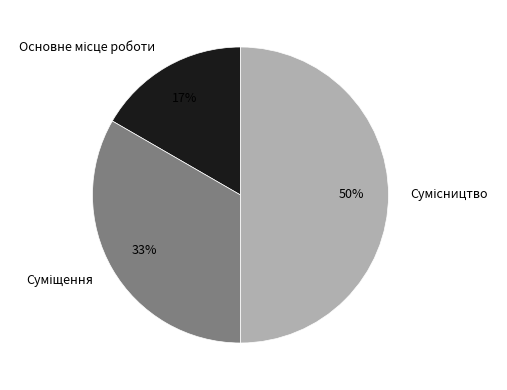

To the nearest percent, what is the average slice percentage?

33%